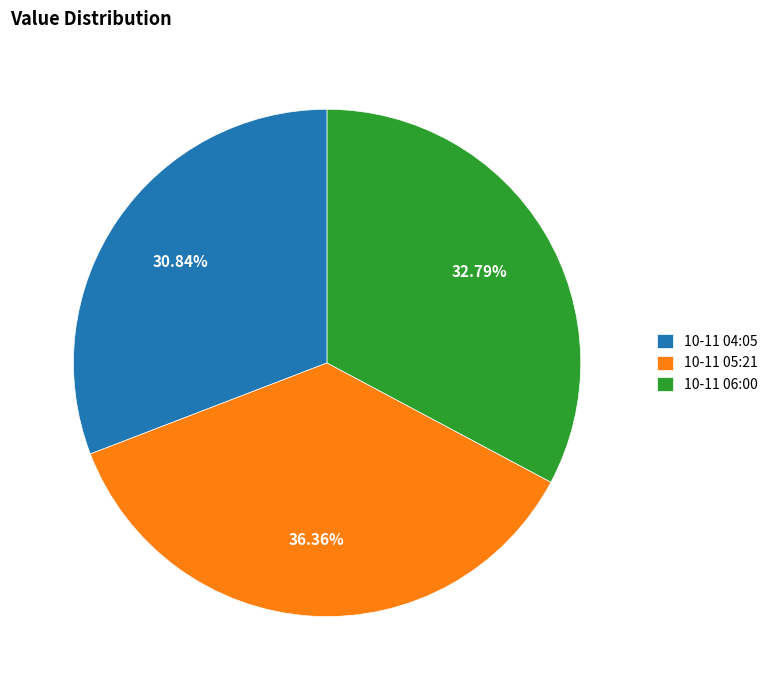

To the nearest percent, what is the average slice percentage?

33%